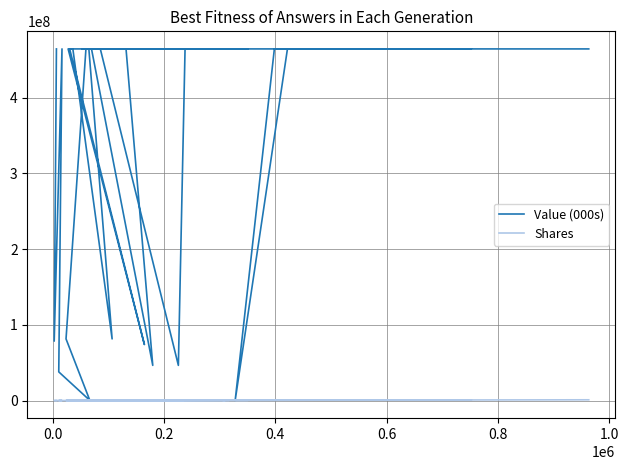

Which series has the widest spread of values?

Value (000s)